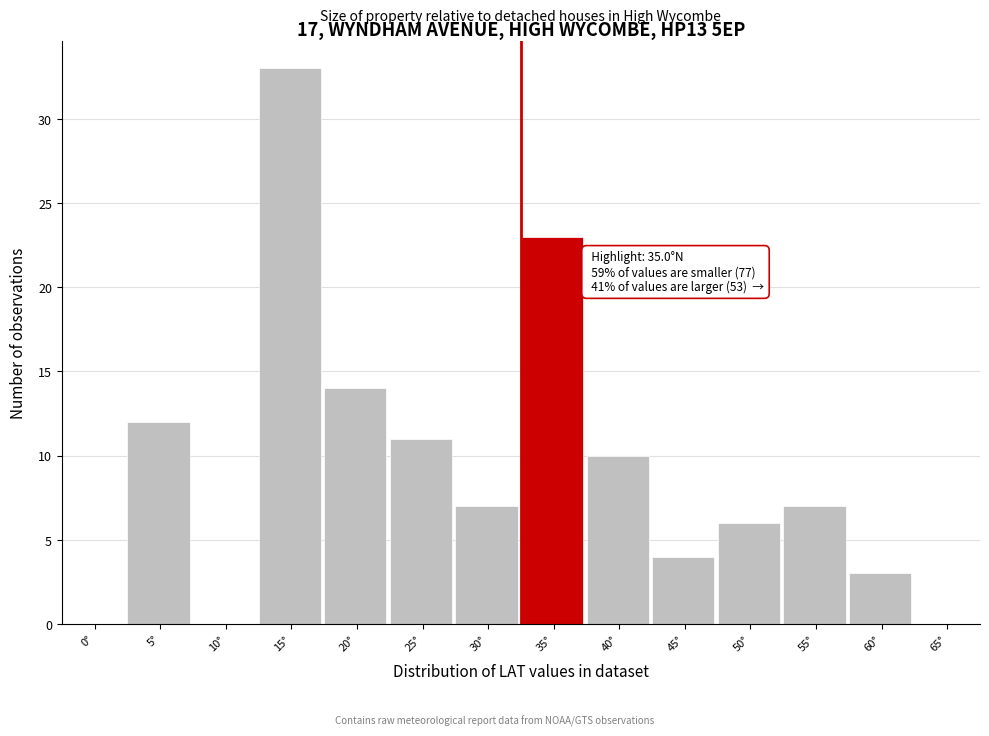

Reading left to right, extract all data points from this chart.

0°=0	5°=12	10°=0	15°=33	20°=14	25°=11	30°=7	35°=23	40°=10	45°=4	50°=6	55°=7	60°=3	65°=0